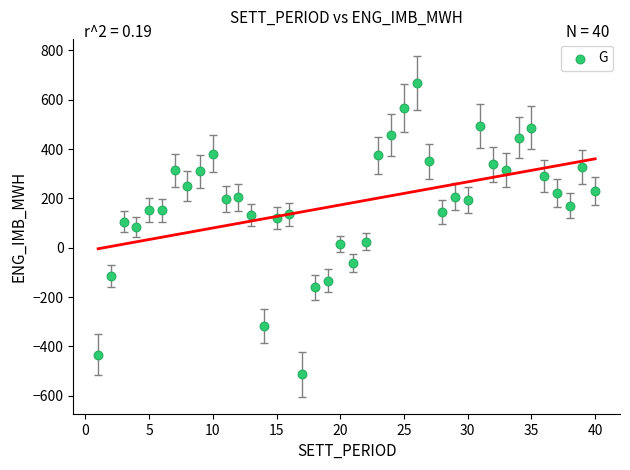

What is the range of X values (max minus min)?

39.0